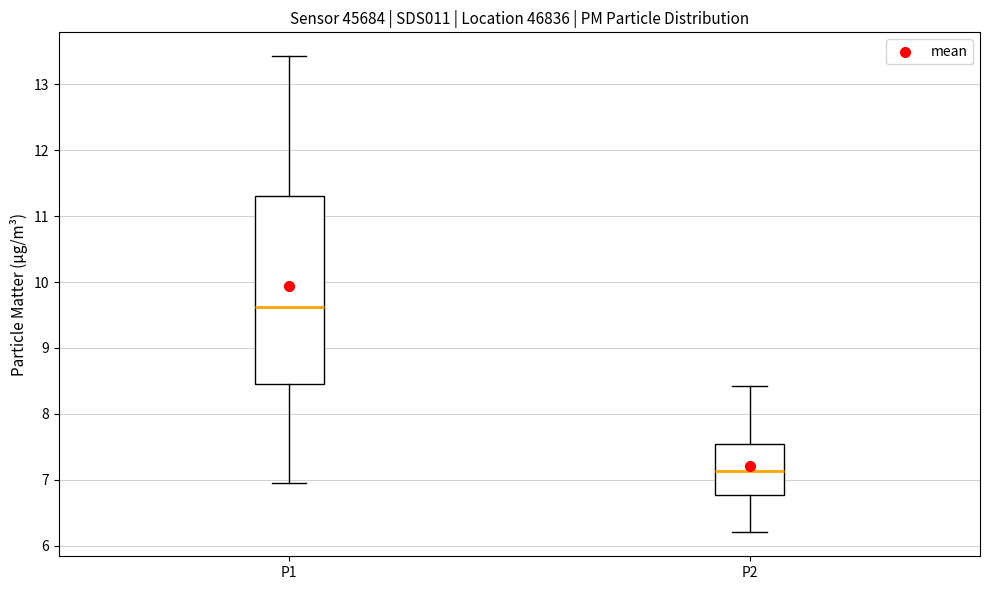

Where does the median line of the box for P2 sit on the y-axis? The values are not printed on the chart, so give them approximately, as read against the axis.

7.1